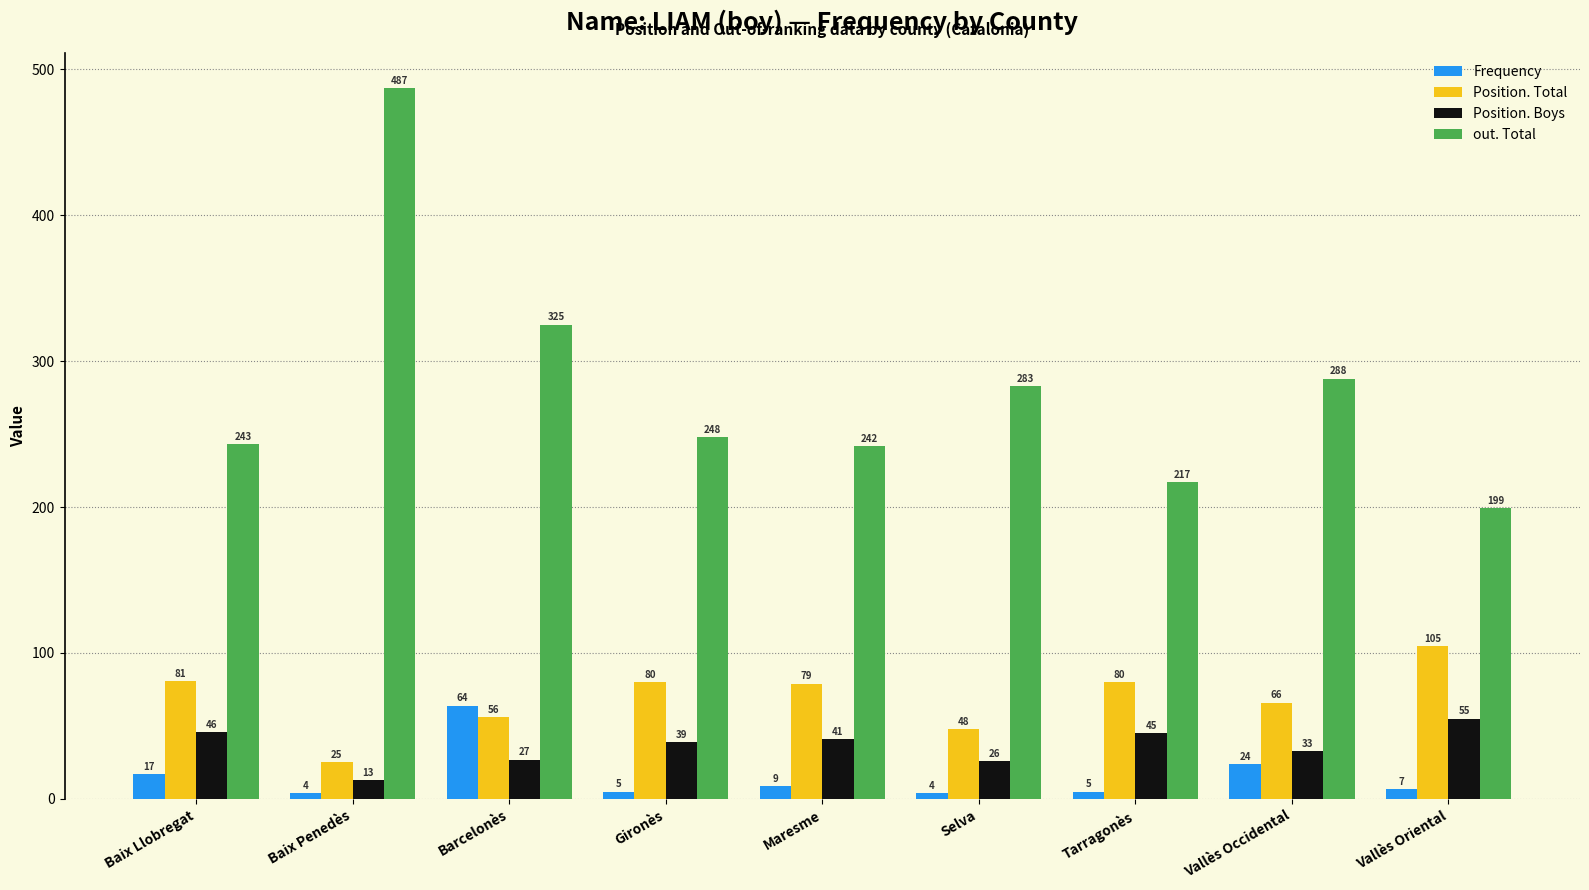

The value of Position. Boys at Vallès Oriental is 55. True or false?

True